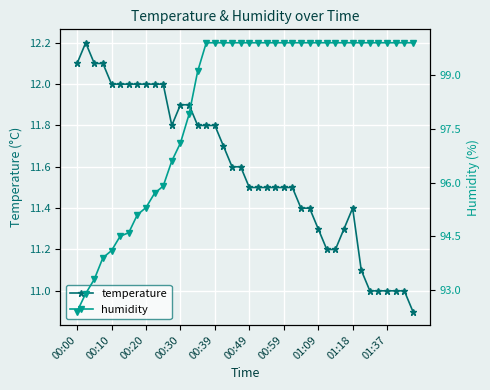

Rank the series by their maximum value, from highest to lowest.

humidity, temperature